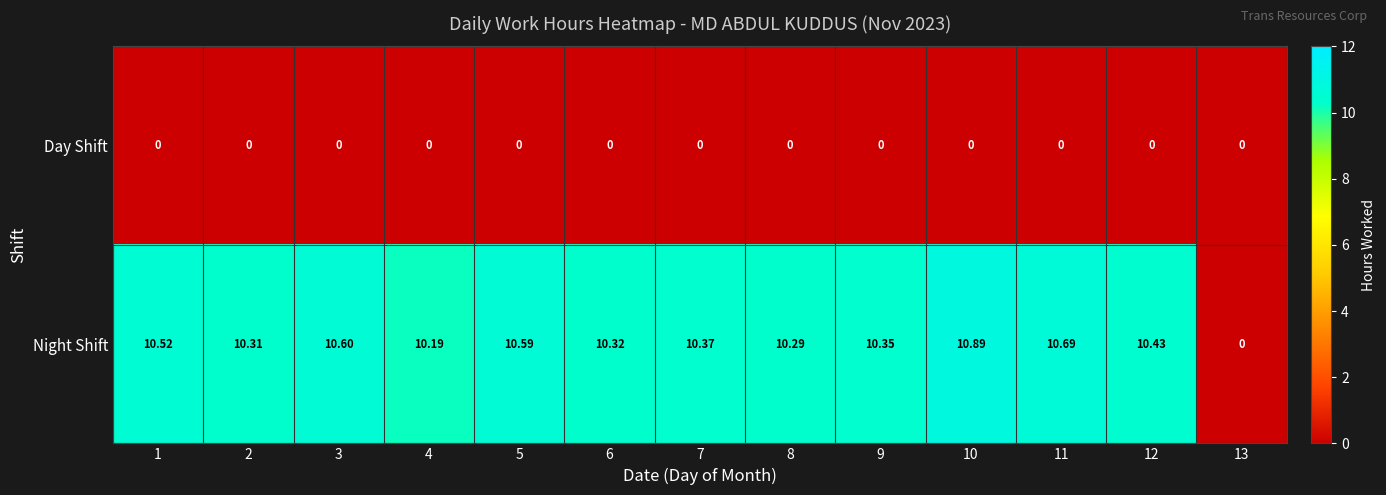

Rank the series by their maximum value, from highest to lowest.

Night Shift, Day Shift